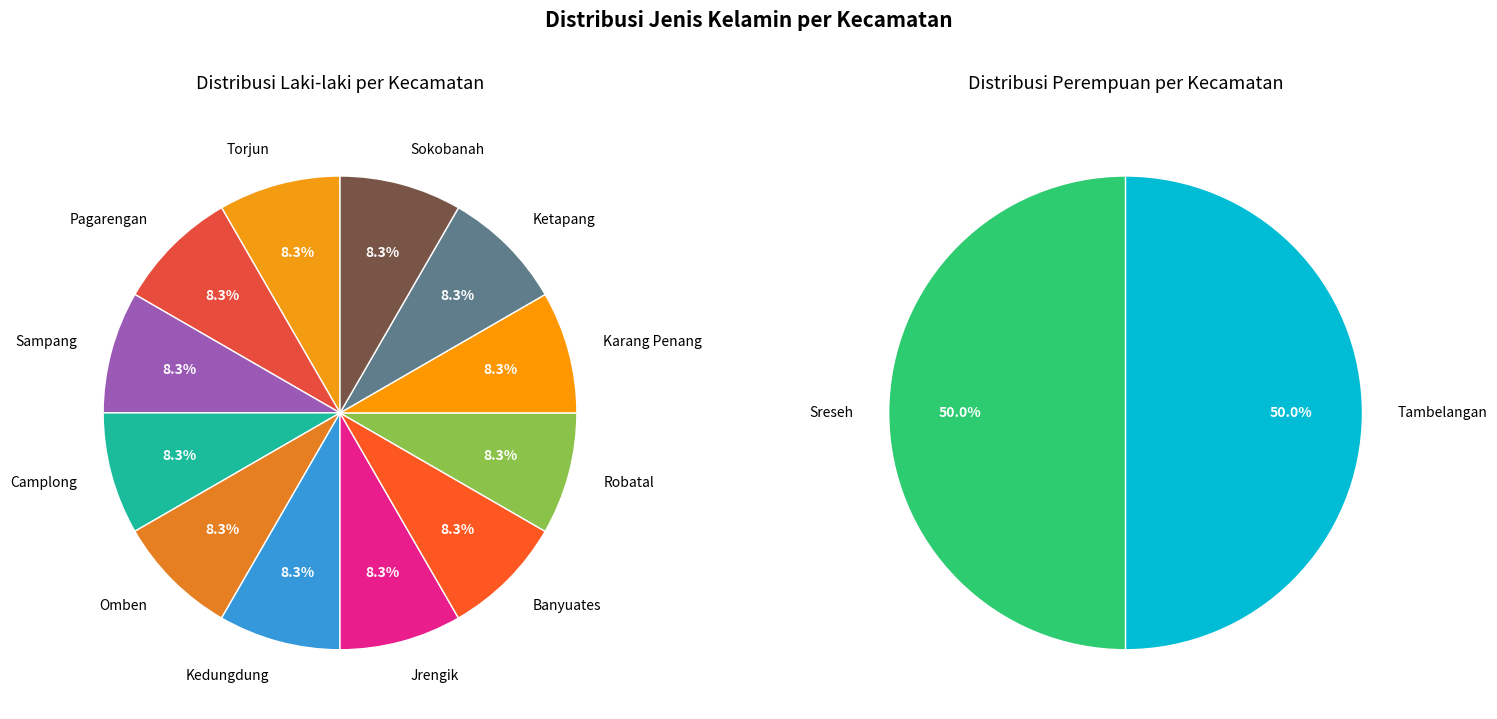

Is there a majority slice in this chart?

No